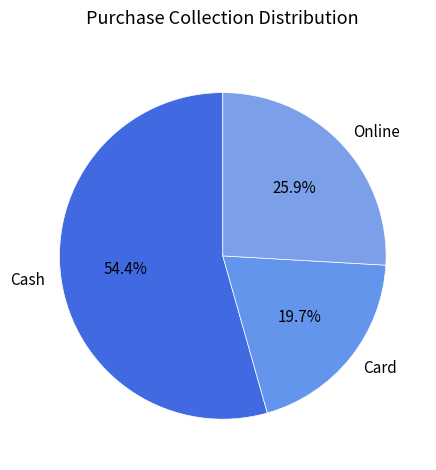

To the nearest percent, what is the combined percentage of Card and Online?

46%